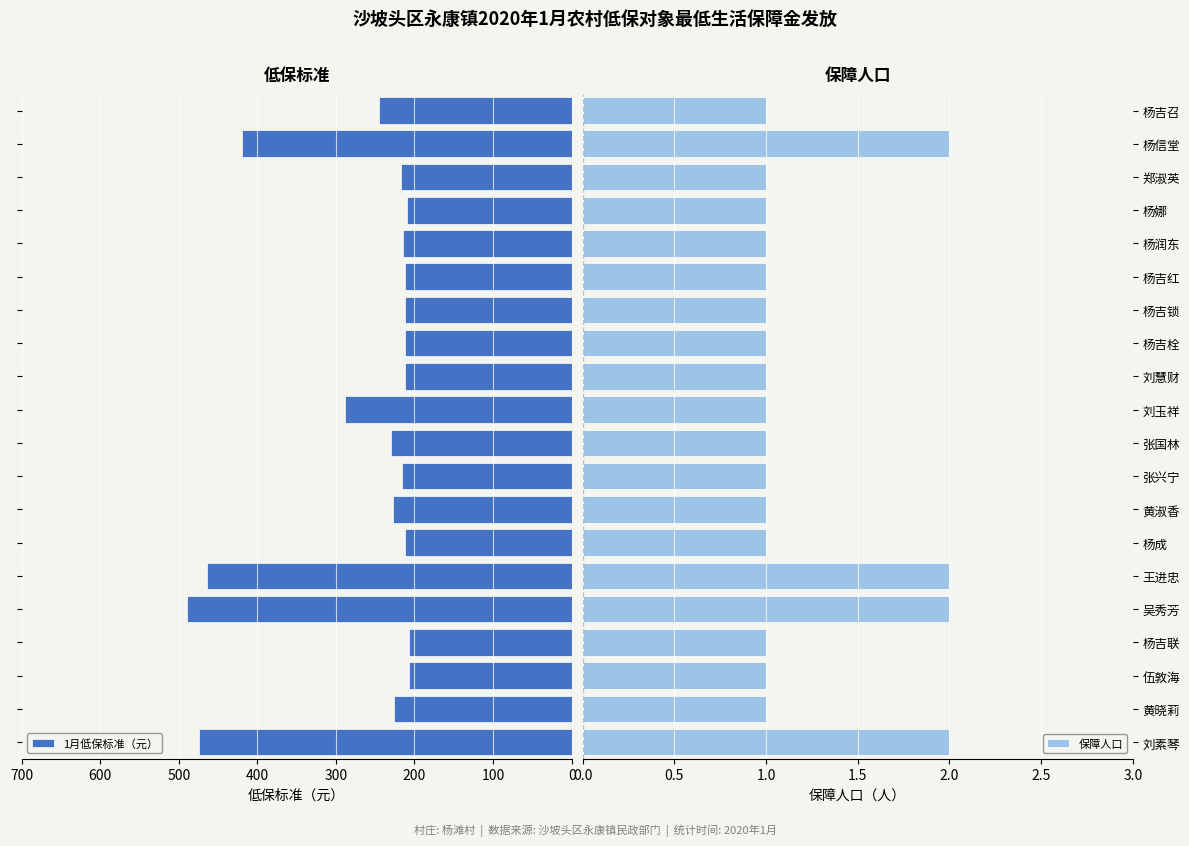

Does the chart contain any negative values?

No